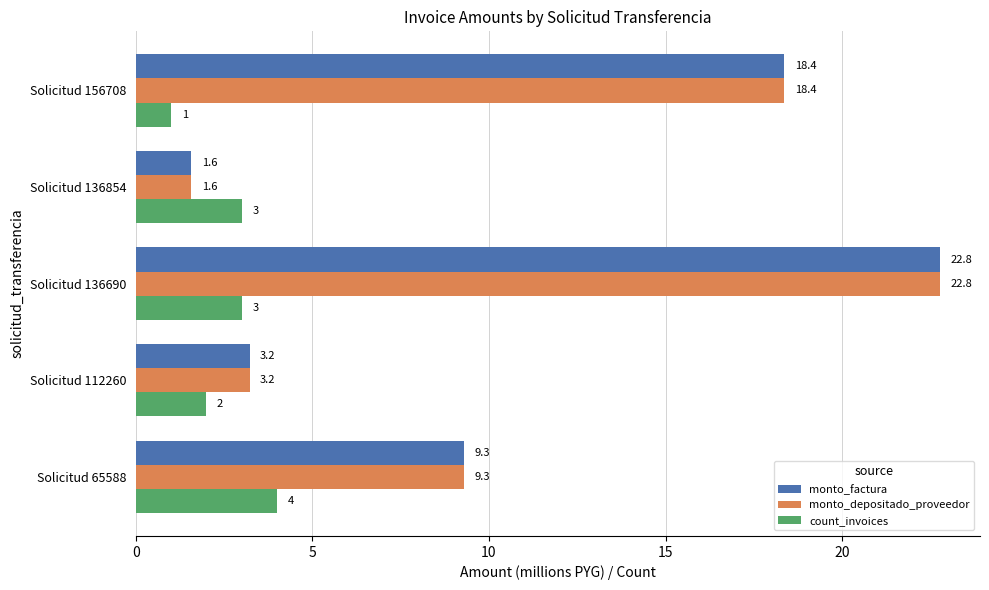

How many count_invoices values are between 2 and 3?

3